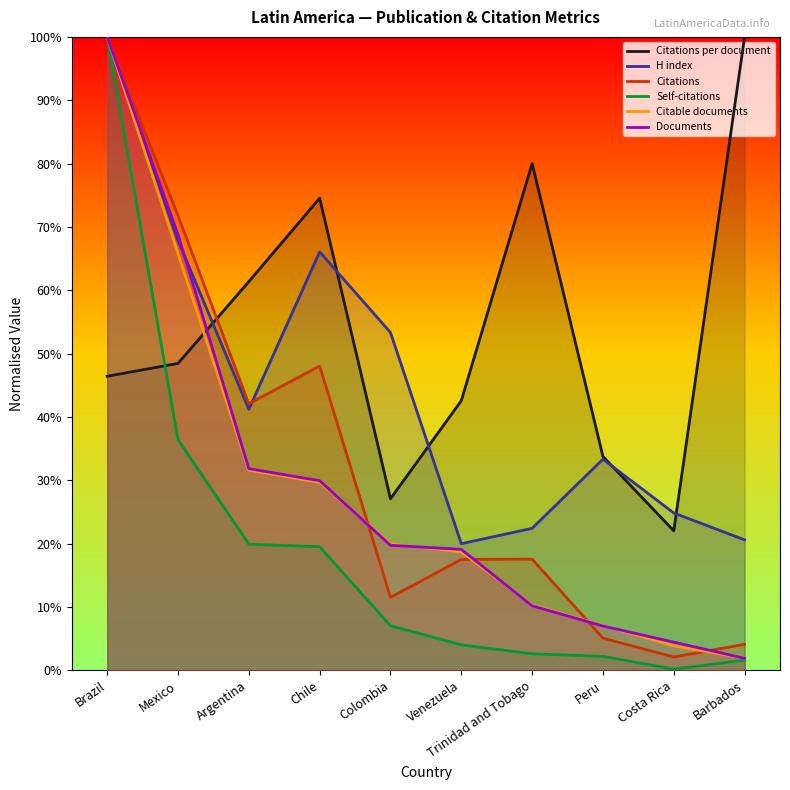

True or false: Self-citations has more than 0 points higher than both neighbors.

False